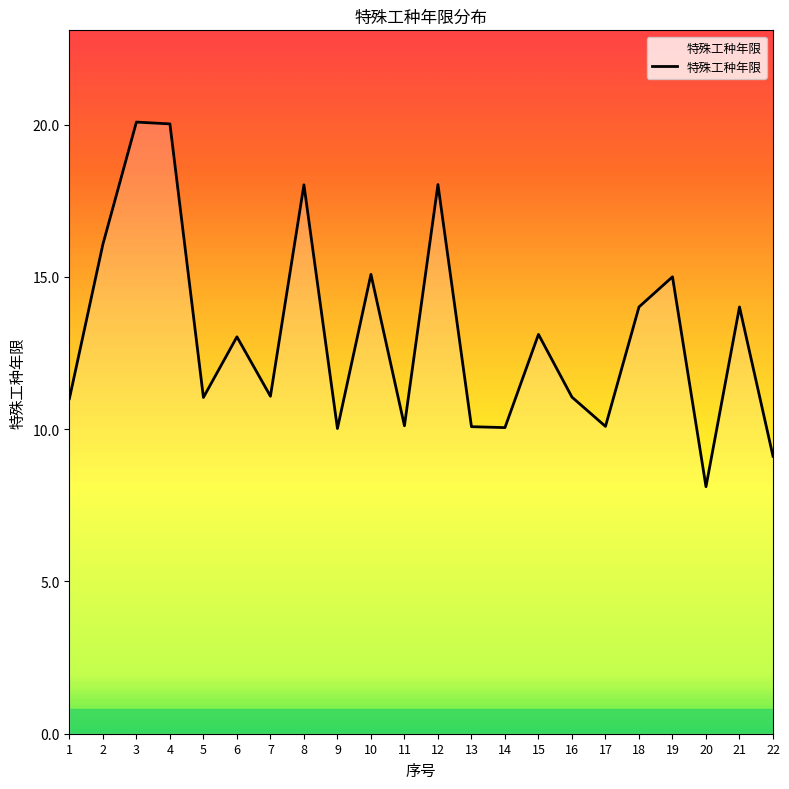

How many lines are shown in the chart?

1